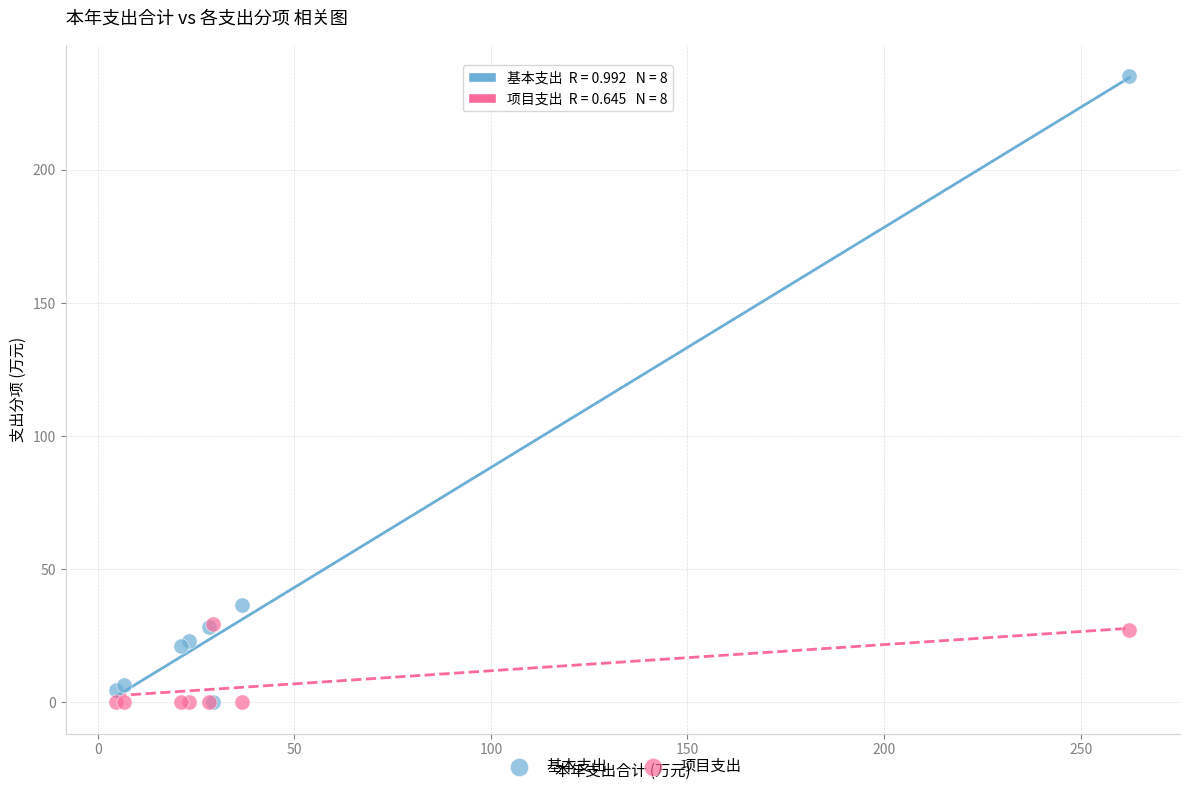

In the 基本支出 series, what Y value is closest to 117?

36.6